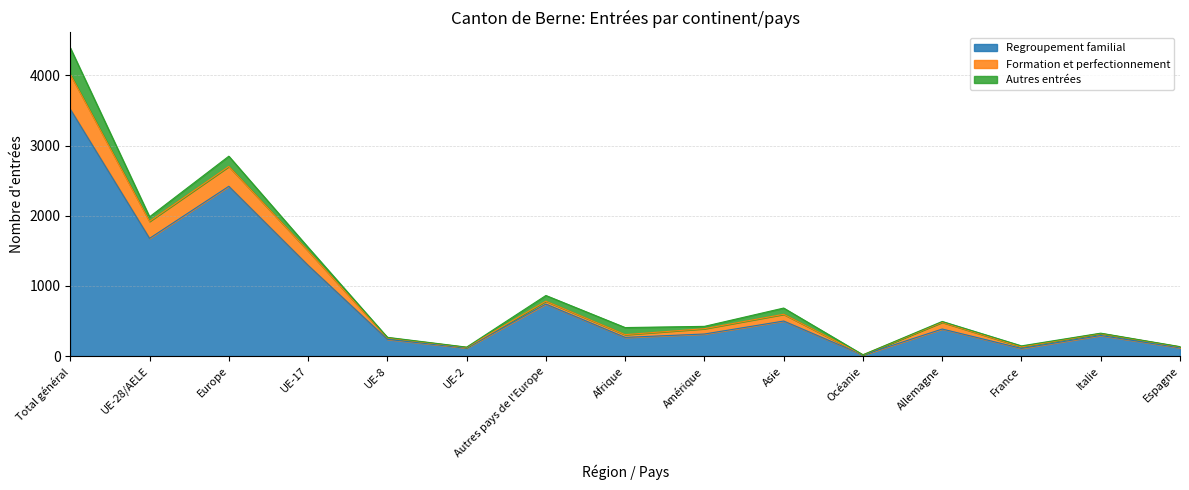

The Regroupement familial series shows 294 at Italie. True or false?

True